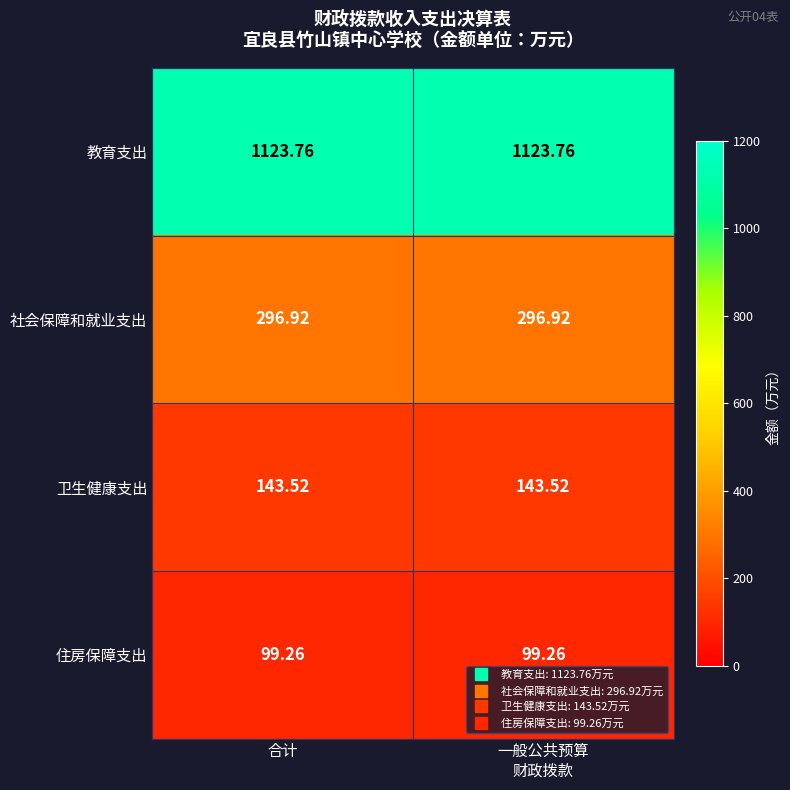

Rank the series by their maximum value, from highest to lowest.

教育支出, 社会保障和就业支出, 卫生健康支出, 住房保障支出